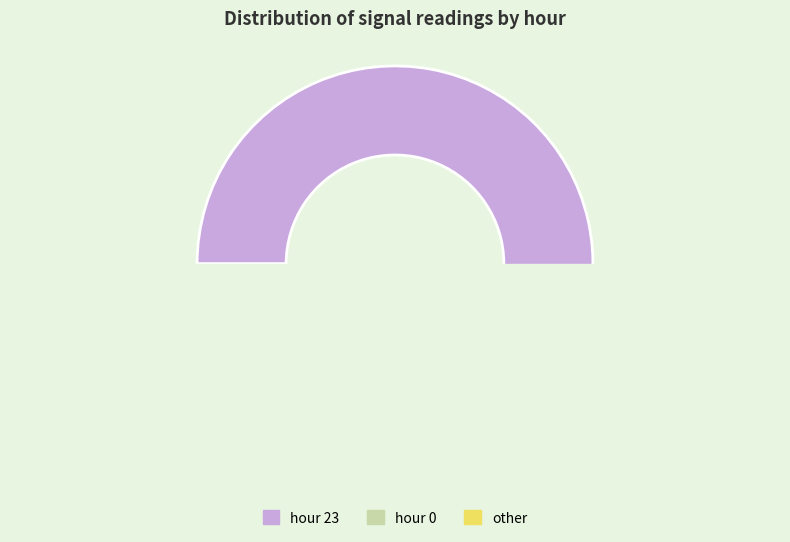

Does hour 23 represent more than half of the total?

Yes